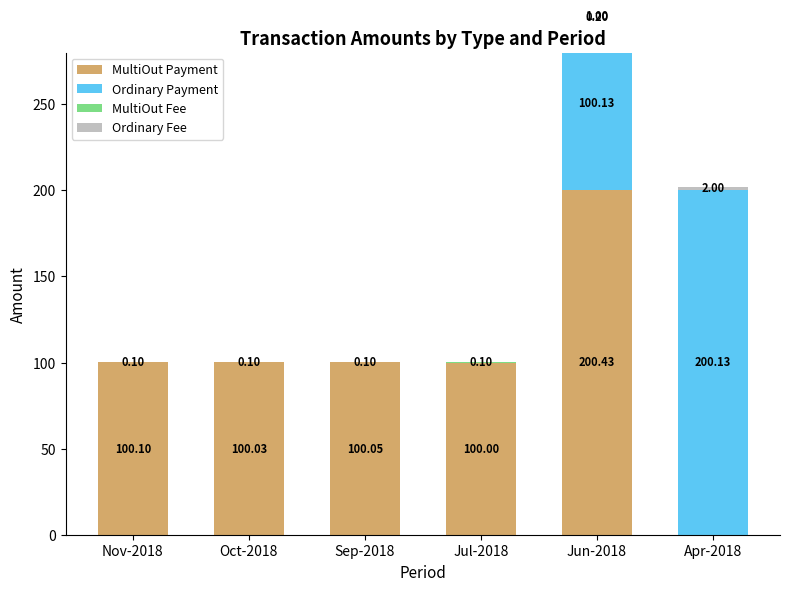

The value of Ordinary Payment at Jul-2018 is 113.3. True or false?

False